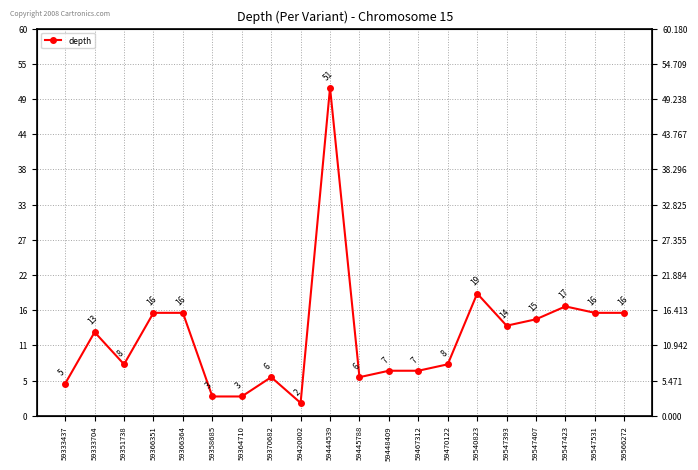

How many values exceed 13?

9